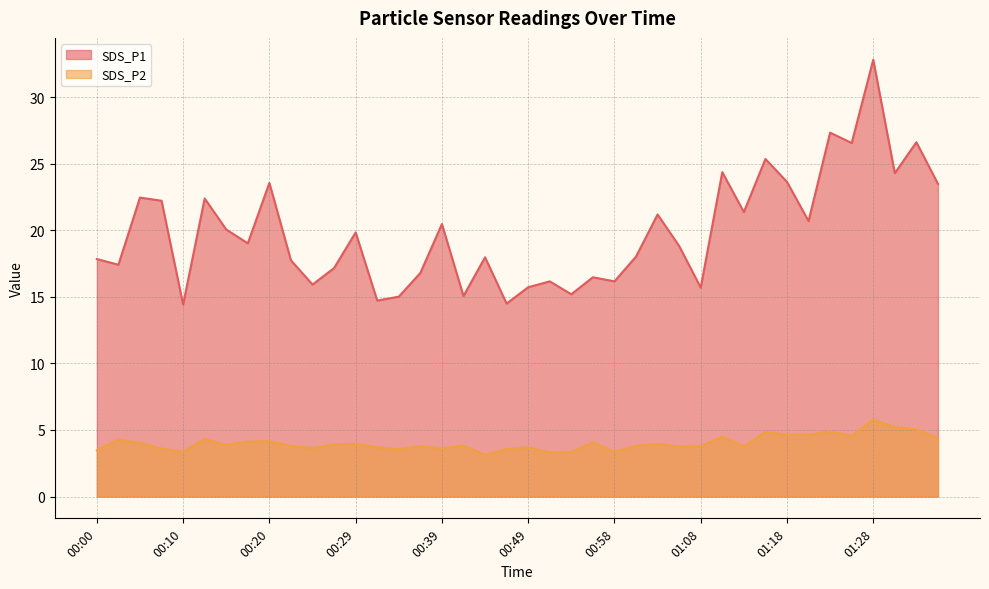

Does the chart have visible grid lines?

Yes